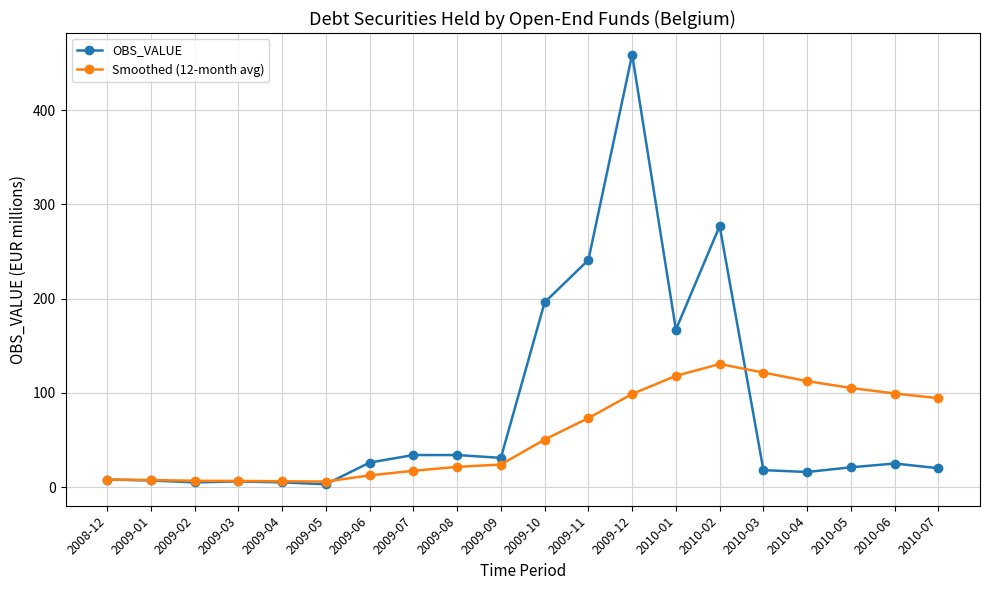

What are all the series names shown in the legend?

OBS_VALUE, Smoothed (12-month avg)